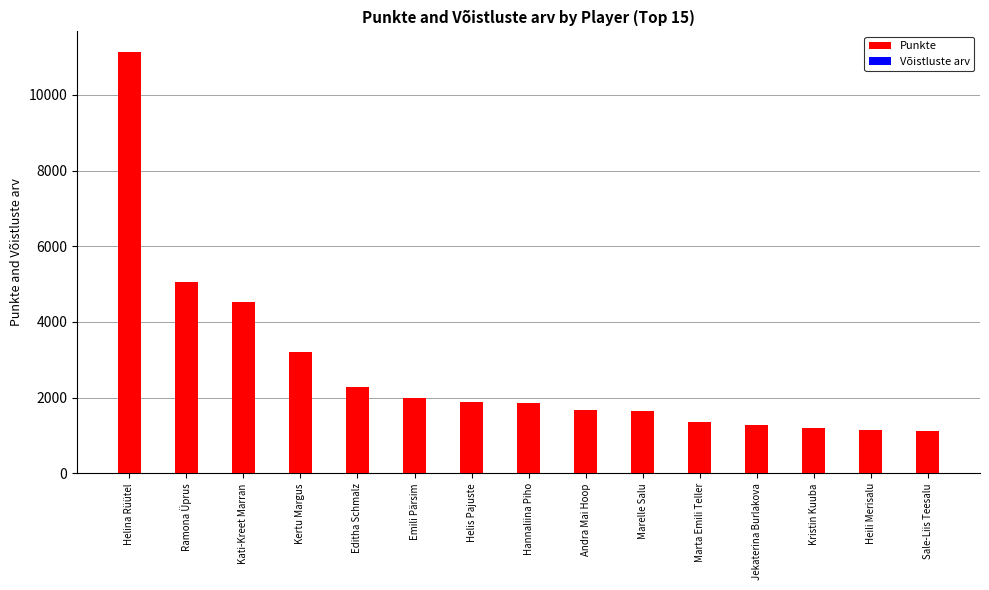

Is it true that Võistluste arv equals 2.0 at Sale-Liis Teesalu?

True